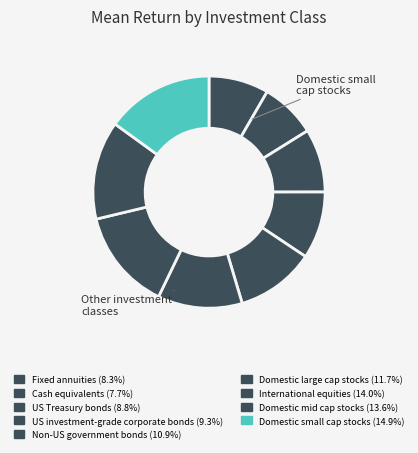

How many segments does this pie chart have?

9